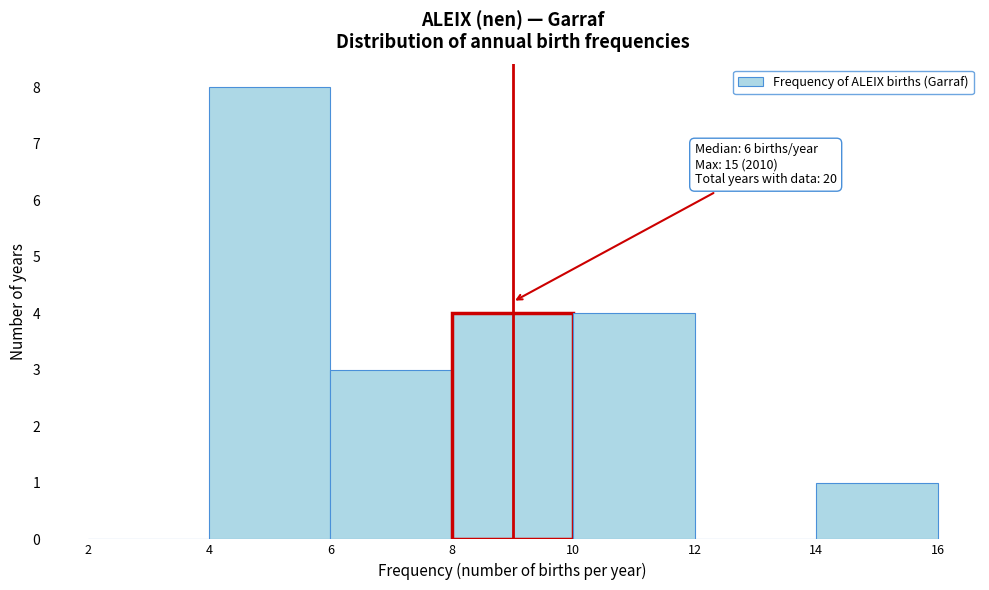

Which range on the x-axis has the tallest bar?

4 to 6